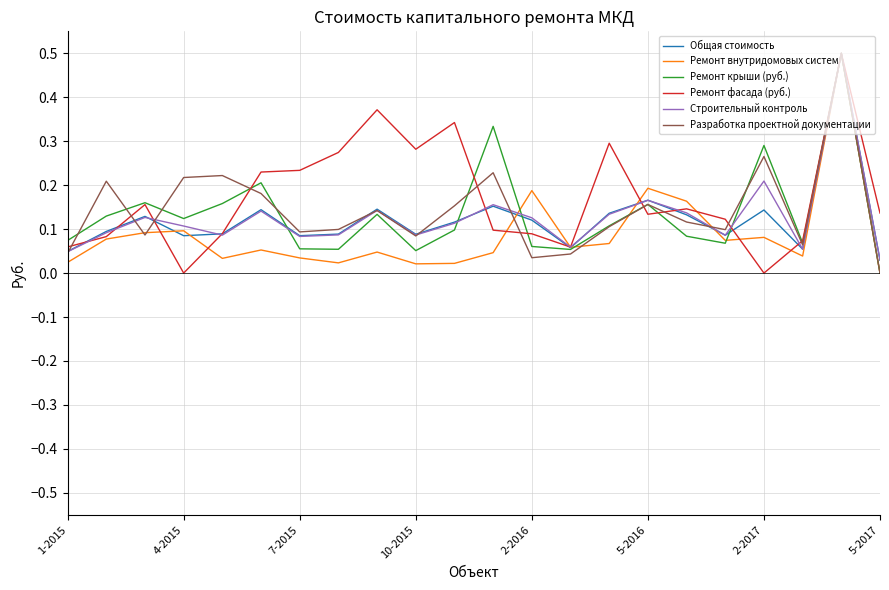

What is the highest value of the Разработка проектной документации series?

0.5